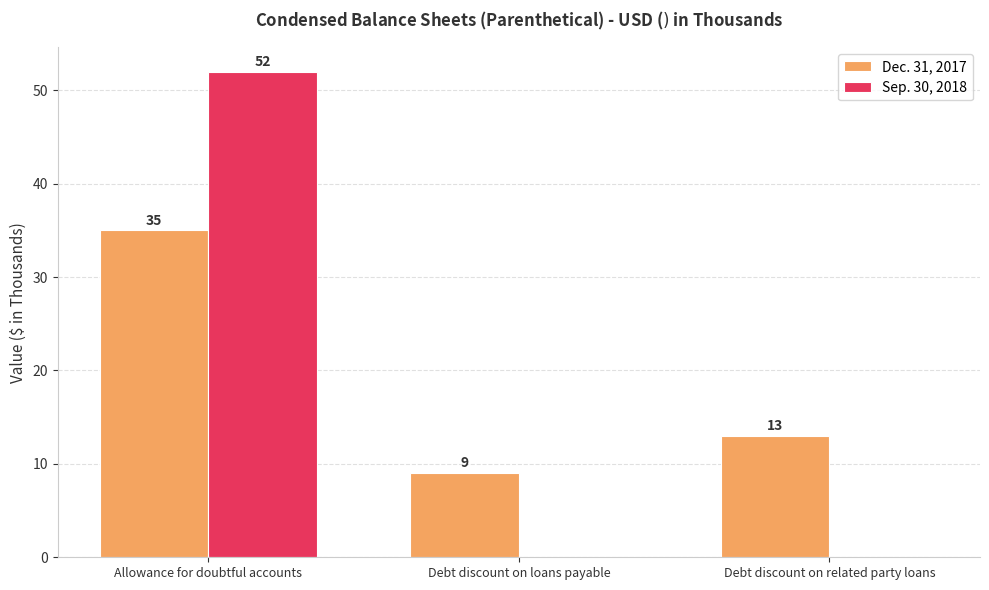

What is the sum of all Dec. 31, 2017 values?

57